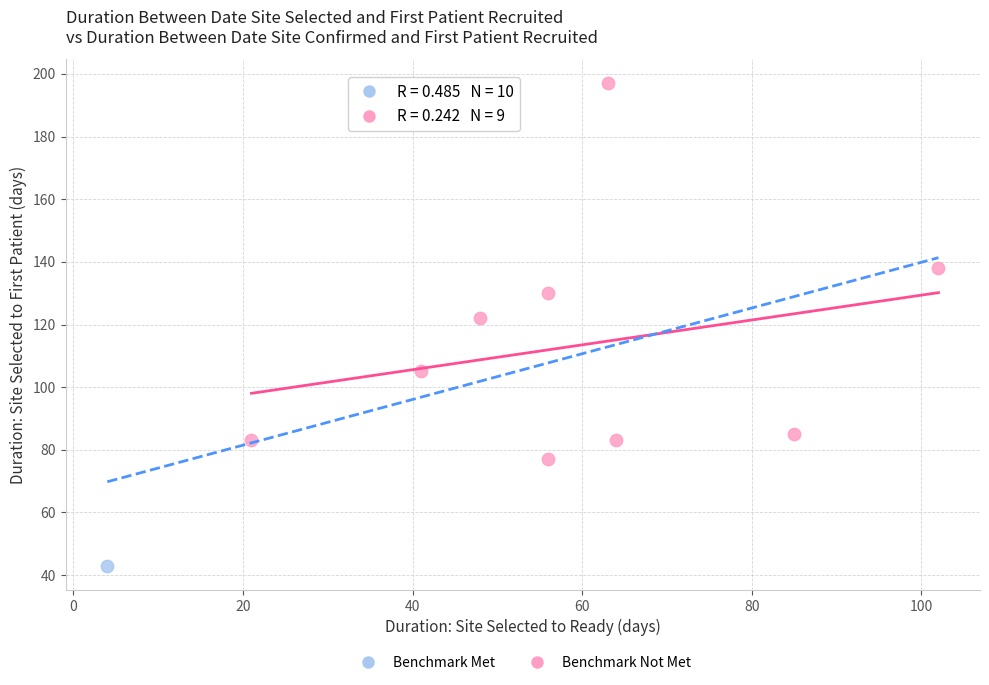

What are all the series names shown in the legend?

Benchmark Met, Benchmark Not Met